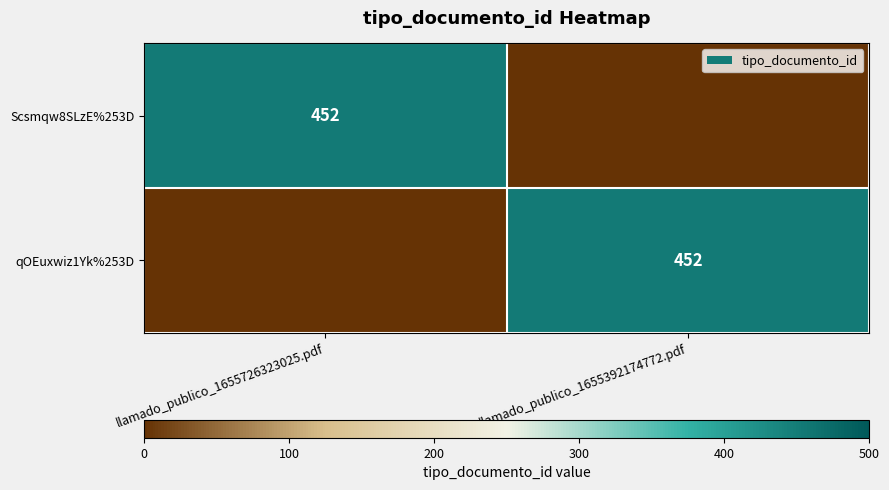

The value of qOEuxwiz1Yk%253D at llamado_publico_1655392174772.pdf is 168. True or false?

False